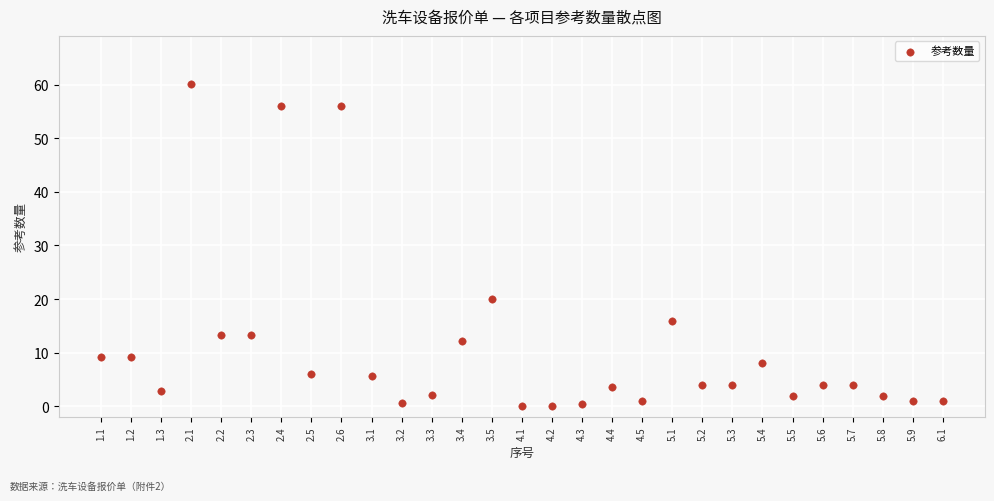

What Y value in the scatter plot is closest to 30?

20.0